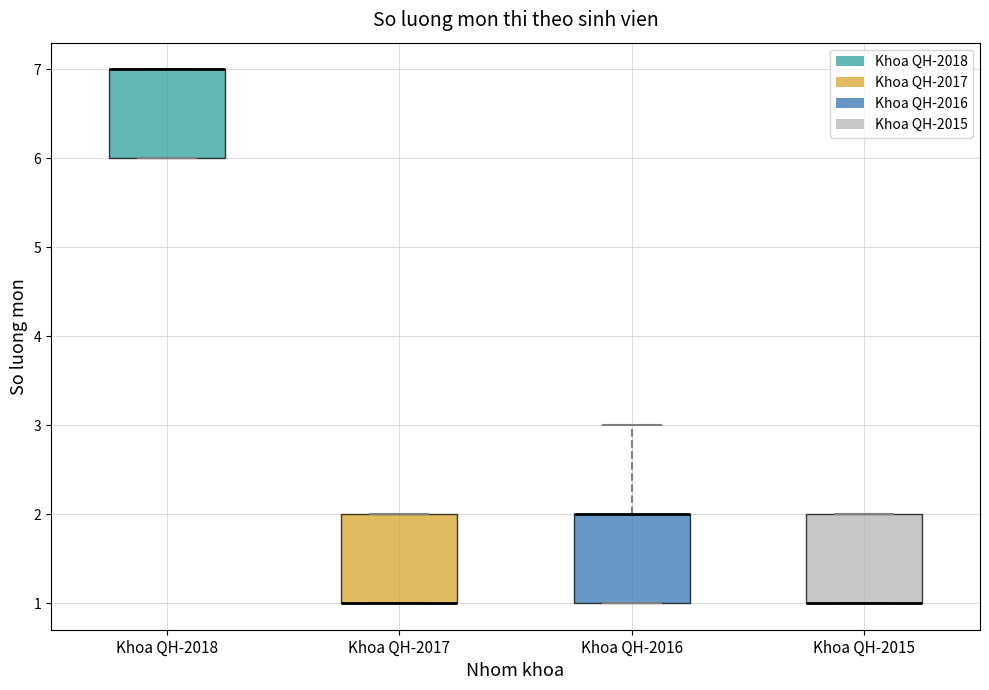

Where is the upper edge of the box for Khoa QH-2015 on the y-axis? The values are not printed on the chart, so give them approximately, as read against the axis.

2